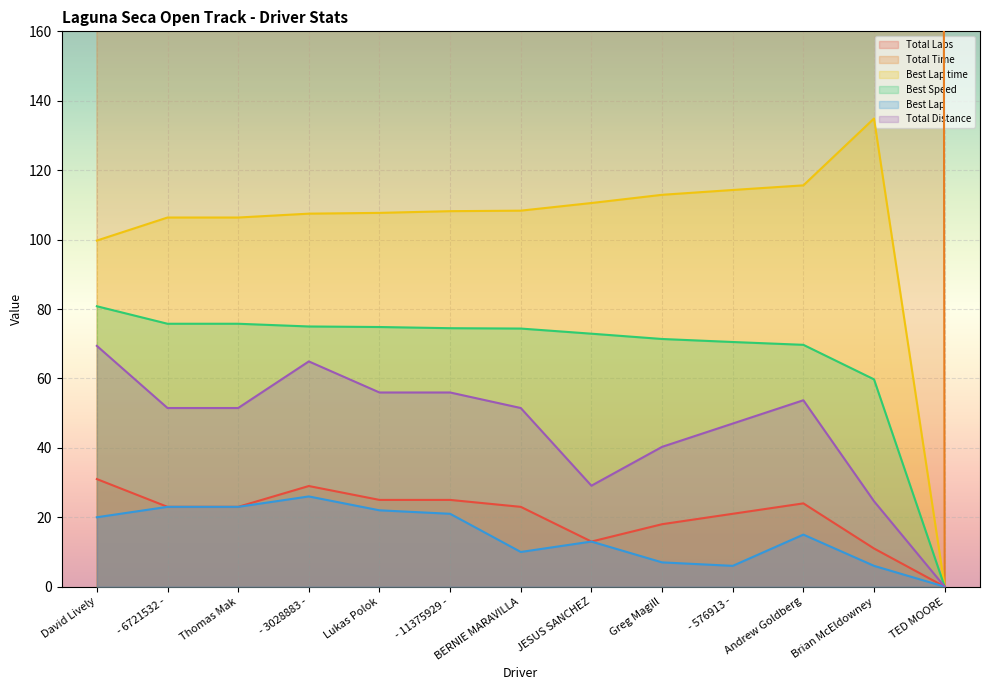

How many values in the Total Laps series exceed 23?

5